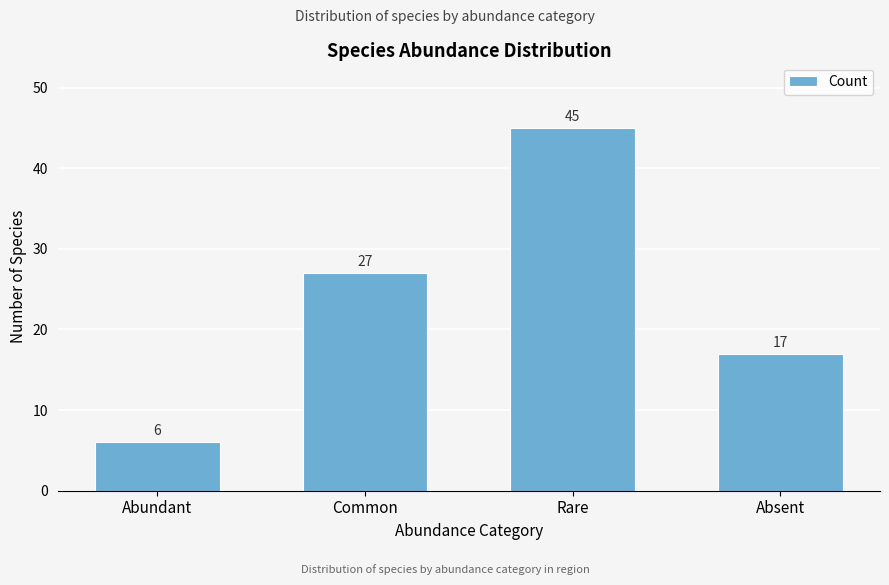

Reading right to left, transcribe all the data shown in this chart.

Absent=17	Rare=45	Common=27	Abundant=6